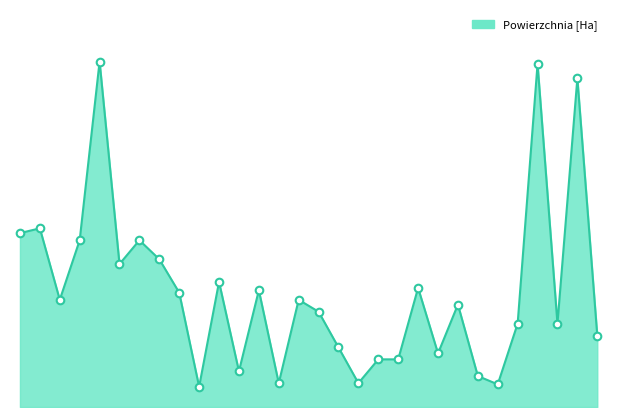

How many lines are shown in the chart?

1